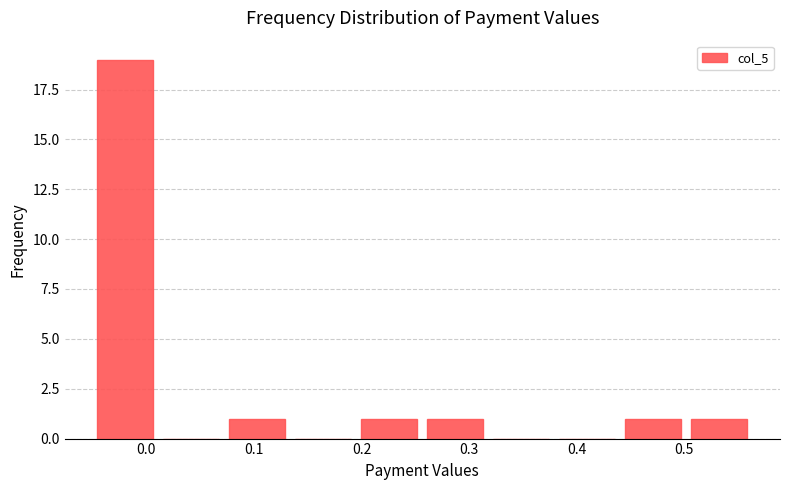

What is the height of the bar covering -0.05 to 0.01 on the x-axis? Neither the bar edges nor the heights are printed on the chart, so give them approximately, as read against the axes.

19